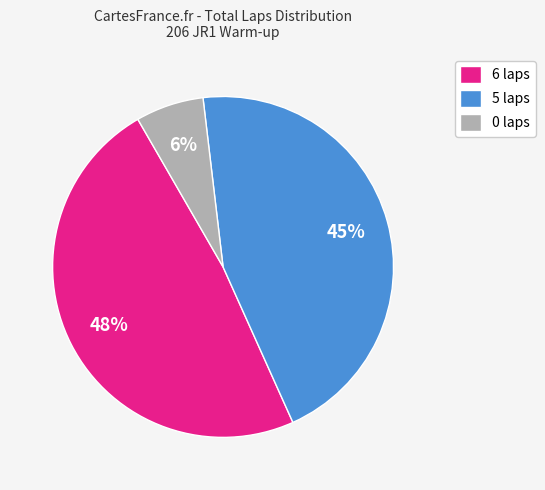

Do 5 laps and 6 laps together represent more than half of the pie?

Yes